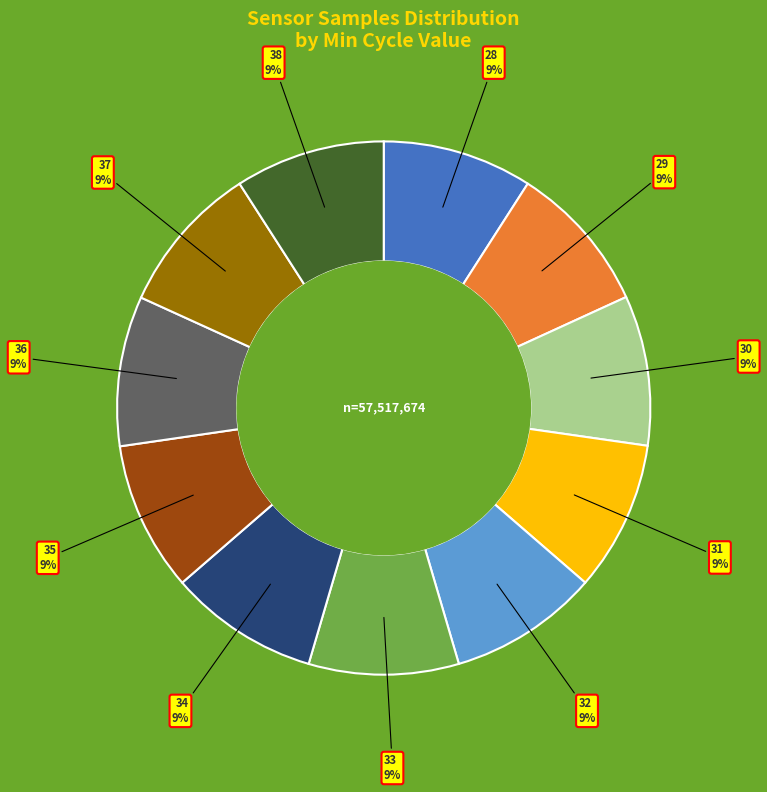

Does any single category account for the majority?

No